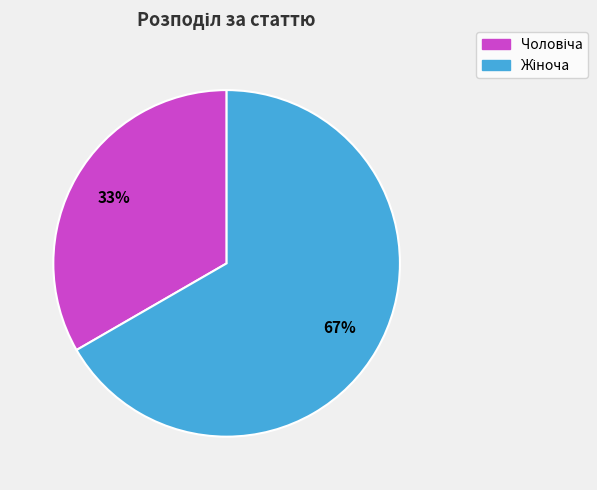

Is there any slice that represents more than half of the pie?

Yes